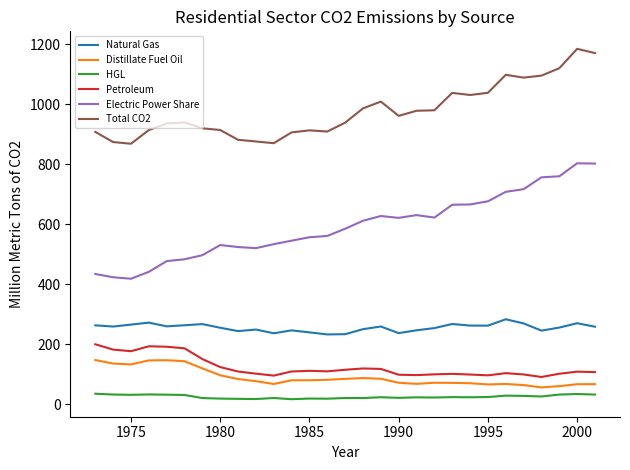

True or false: Distillate Fuel Oil and HGL cross at least once.

False